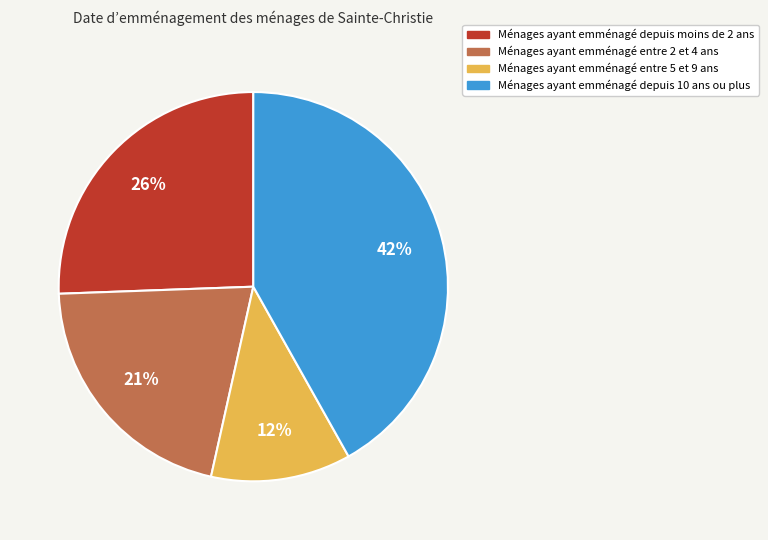

To the nearest percent, what is the average slice percentage?

25%